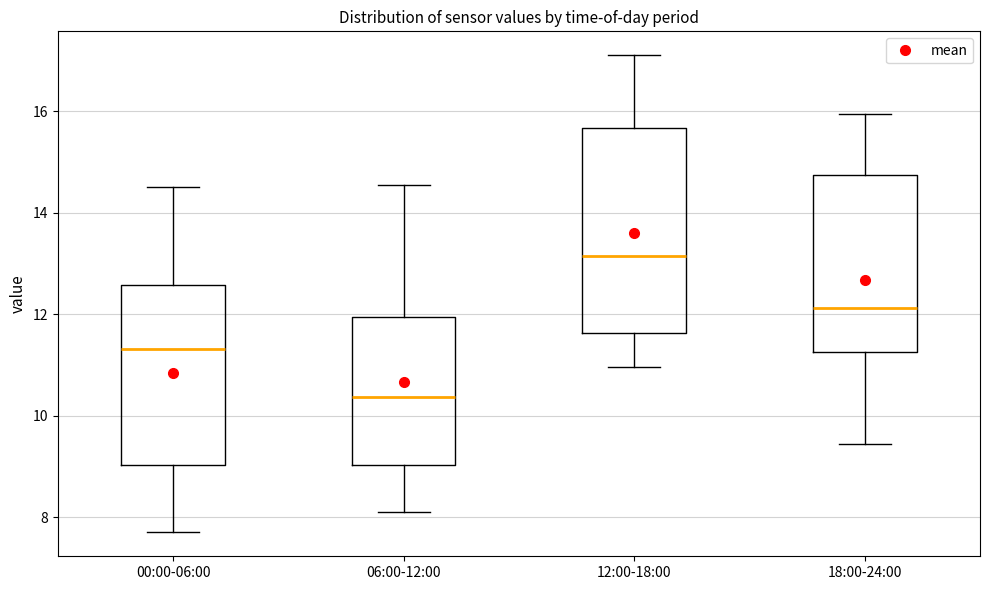

Reading left to right, transcribe this box plot: for each box, give where its median line is, the range the box spans, and where its two whiskers end, as read against the y-axis. The values are not printed on the chart, so give them approximately, as read against the axis.

00:00-06:00: median 11.4, box 9.0 to 12.6, whiskers 7.8 to 14.6
06:00-12:00: median 10.4, box 9.0 to 12.0, whiskers 8.2 to 14.6
12:00-18:00: median 13.2, box 11.6 to 15.6, whiskers 11.0 to 17.2
18:00-24:00: median 12.2, box 11.2 to 14.8, whiskers 9.4 to 16.0